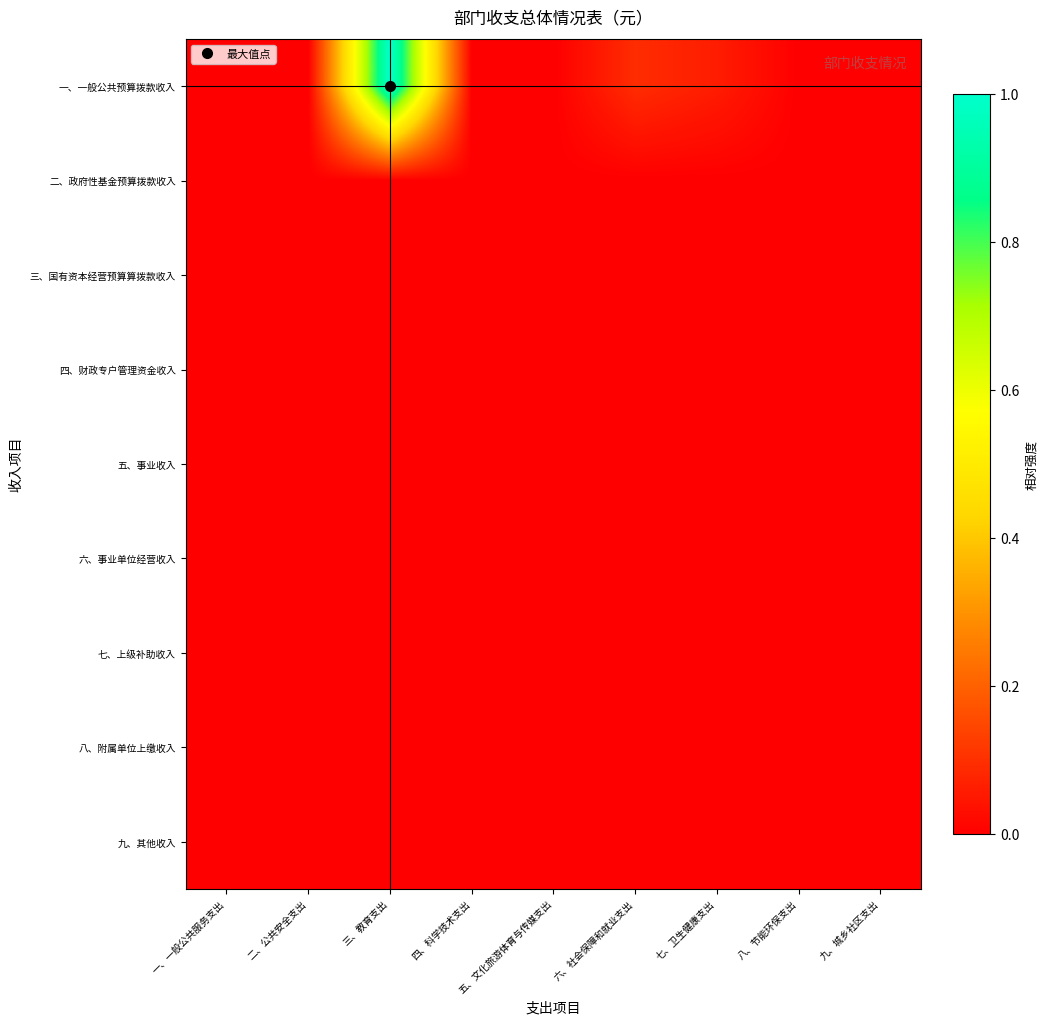

Reading left to right, extract all data points from this chart.

一、一般公共预算拨款收入: 一、一般公共服务支出=0.0	二、公共安全支出=0.0	三、教育支出=1.0	四、科学技术支出=0.0	五、文化旅游体育与传媒支出=0.0	六、社会保障和就业支出=0.1	七、卫生健康支出=0.1	八、节能环保支出=0.0	九、城乡社区支出=0.0
二、政府性基金预算拨款收入: 一、一般公共服务支出=0.0	二、公共安全支出=0.0	三、教育支出=0.0	四、科学技术支出=0.0	五、文化旅游体育与传媒支出=0.0	六、社会保障和就业支出=0.0	七、卫生健康支出=0.0	八、节能环保支出=0.0	九、城乡社区支出=0.0
三、国有资本经营预算算拨款收入: 一、一般公共服务支出=0.0	二、公共安全支出=0.0	三、教育支出=0.0	四、科学技术支出=0.0	五、文化旅游体育与传媒支出=0.0	六、社会保障和就业支出=0.0	七、卫生健康支出=0.0	八、节能环保支出=0.0	九、城乡社区支出=0.0
四、财政专户管理资金收入: 一、一般公共服务支出=0.0	二、公共安全支出=0.0	三、教育支出=0.0	四、科学技术支出=0.0	五、文化旅游体育与传媒支出=0.0	六、社会保障和就业支出=0.0	七、卫生健康支出=0.0	八、节能环保支出=0.0	九、城乡社区支出=0.0
五、事业收入: 一、一般公共服务支出=0.0	二、公共安全支出=0.0	三、教育支出=0.0	四、科学技术支出=0.0	五、文化旅游体育与传媒支出=0.0	六、社会保障和就业支出=0.0	七、卫生健康支出=0.0	八、节能环保支出=0.0	九、城乡社区支出=0.0
六、事业单位经营收入: 一、一般公共服务支出=0.0	二、公共安全支出=0.0	三、教育支出=0.0	四、科学技术支出=0.0	五、文化旅游体育与传媒支出=0.0	六、社会保障和就业支出=0.0	七、卫生健康支出=0.0	八、节能环保支出=0.0	九、城乡社区支出=0.0
七、上级补助收入: 一、一般公共服务支出=0.0	二、公共安全支出=0.0	三、教育支出=0.0	四、科学技术支出=0.0	五、文化旅游体育与传媒支出=0.0	六、社会保障和就业支出=0.0	七、卫生健康支出=0.0	八、节能环保支出=0.0	九、城乡社区支出=0.0
八、附属单位上缴收入: 一、一般公共服务支出=0.0	二、公共安全支出=0.0	三、教育支出=0.0	四、科学技术支出=0.0	五、文化旅游体育与传媒支出=0.0	六、社会保障和就业支出=0.0	七、卫生健康支出=0.0	八、节能环保支出=0.0	九、城乡社区支出=0.0
九、其他收入: 一、一般公共服务支出=0.0	二、公共安全支出=0.0	三、教育支出=0.0	四、科学技术支出=0.0	五、文化旅游体育与传媒支出=0.0	六、社会保障和就业支出=0.0	七、卫生健康支出=0.0	八、节能环保支出=0.0	九、城乡社区支出=0.0